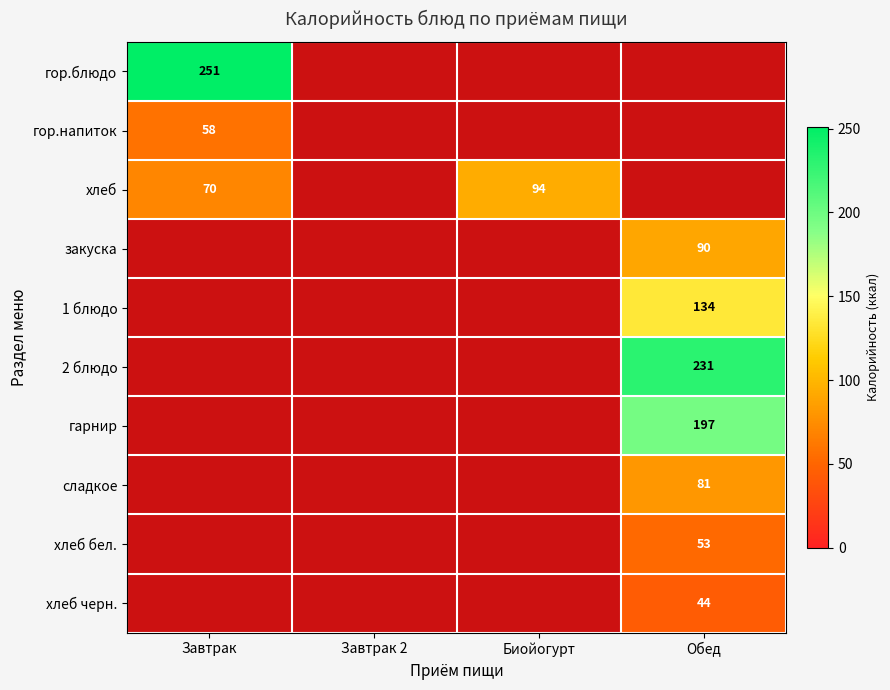

True or false: хлеб бел. has a value of 78.6 at Обед.

False